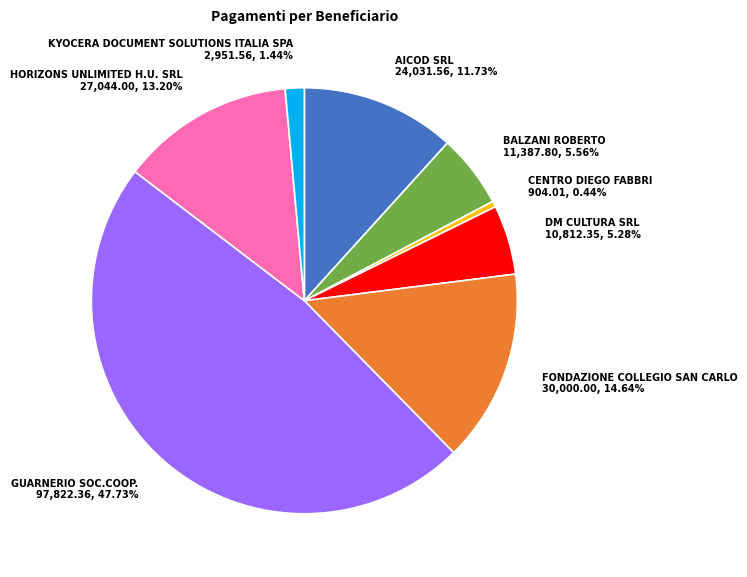

Do HORIZONS UNLIMITED H.U. SRL and CENTRO DIEGO FABBRI together represent more than half of the pie?

No